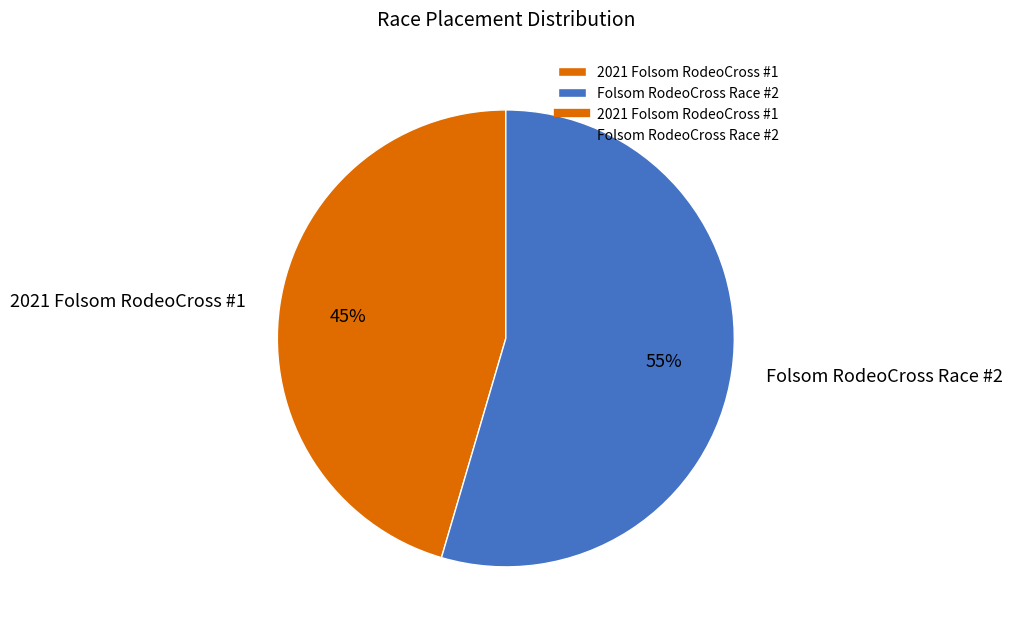

Is it true that 2021 Folsom RodeoCross #1 is 52% of the pie?

False